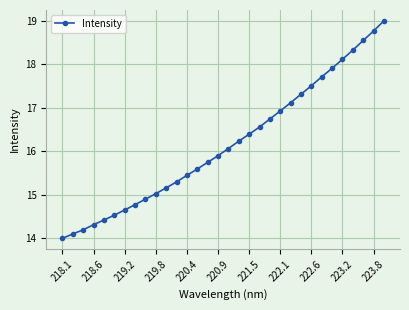

What is the value of the 32nd point from the left?

19.0